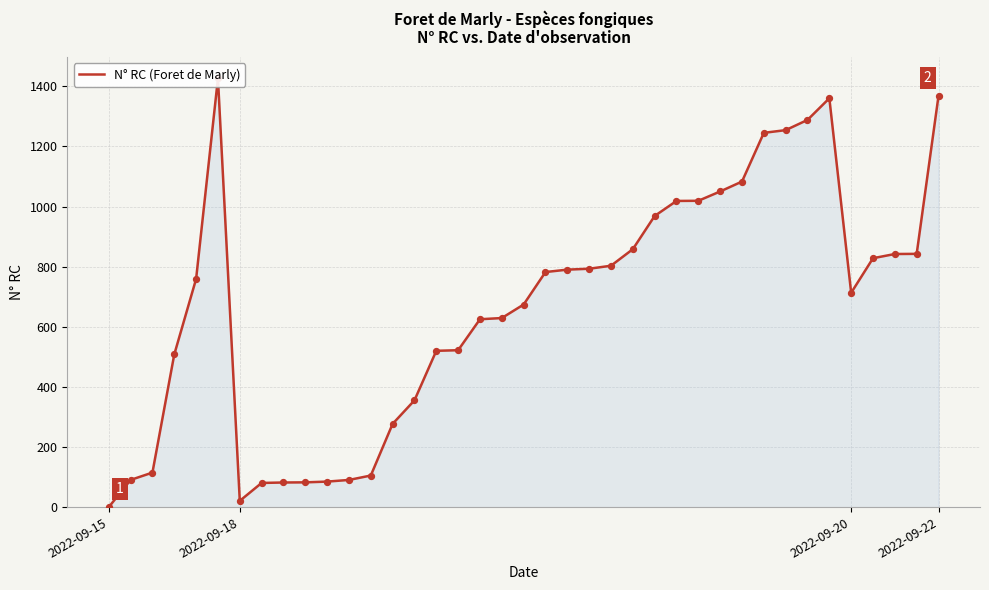

What is the ratio of the value at 12 to the value at 25?

0.1